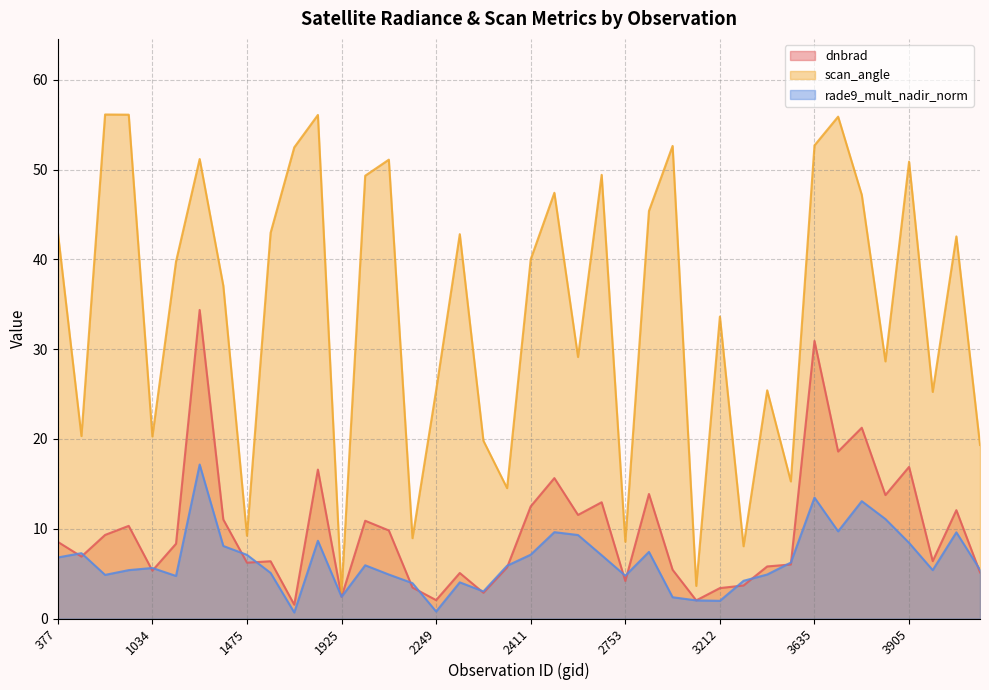

True or false: rade9_mult_nadir_norm has a value of 12.4 at 2411.

False